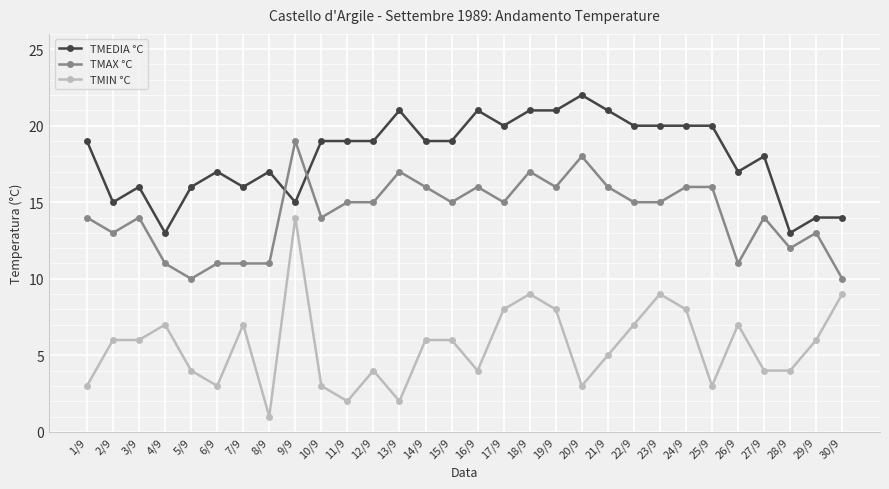

Reading left to right, transcribe all the data shown in this chart.

TMEDIA °C: 1/9=19	2/9=15	3/9=16	4/9=13	5/9=16	6/9=17	7/9=16	8/9=17	9/9=15	10/9=19	11/9=19	12/9=19	13/9=21	14/9=19	15/9=19	16/9=21	17/9=20	18/9=21	19/9=21	20/9=22	21/9=21	22/9=20	23/9=20	24/9=20	25/9=20	26/9=17	27/9=18	28/9=13	29/9=14	30/9=14
TMAX °C: 1/9=14	2/9=13	3/9=14	4/9=11	5/9=10	6/9=11	7/9=11	8/9=11	9/9=19	10/9=14	11/9=15	12/9=15	13/9=17	14/9=16	15/9=15	16/9=16	17/9=15	18/9=17	19/9=16	20/9=18	21/9=16	22/9=15	23/9=15	24/9=16	25/9=16	26/9=11	27/9=14	28/9=12	29/9=13	30/9=10
TMIN °C: 1/9=3	2/9=6	3/9=6	4/9=7	5/9=4	6/9=3	7/9=7	8/9=1	9/9=14	10/9=3	11/9=2	12/9=4	13/9=2	14/9=6	15/9=6	16/9=4	17/9=8	18/9=9	19/9=8	20/9=3	21/9=5	22/9=7	23/9=9	24/9=8	25/9=3	26/9=7	27/9=4	28/9=4	29/9=6	30/9=9